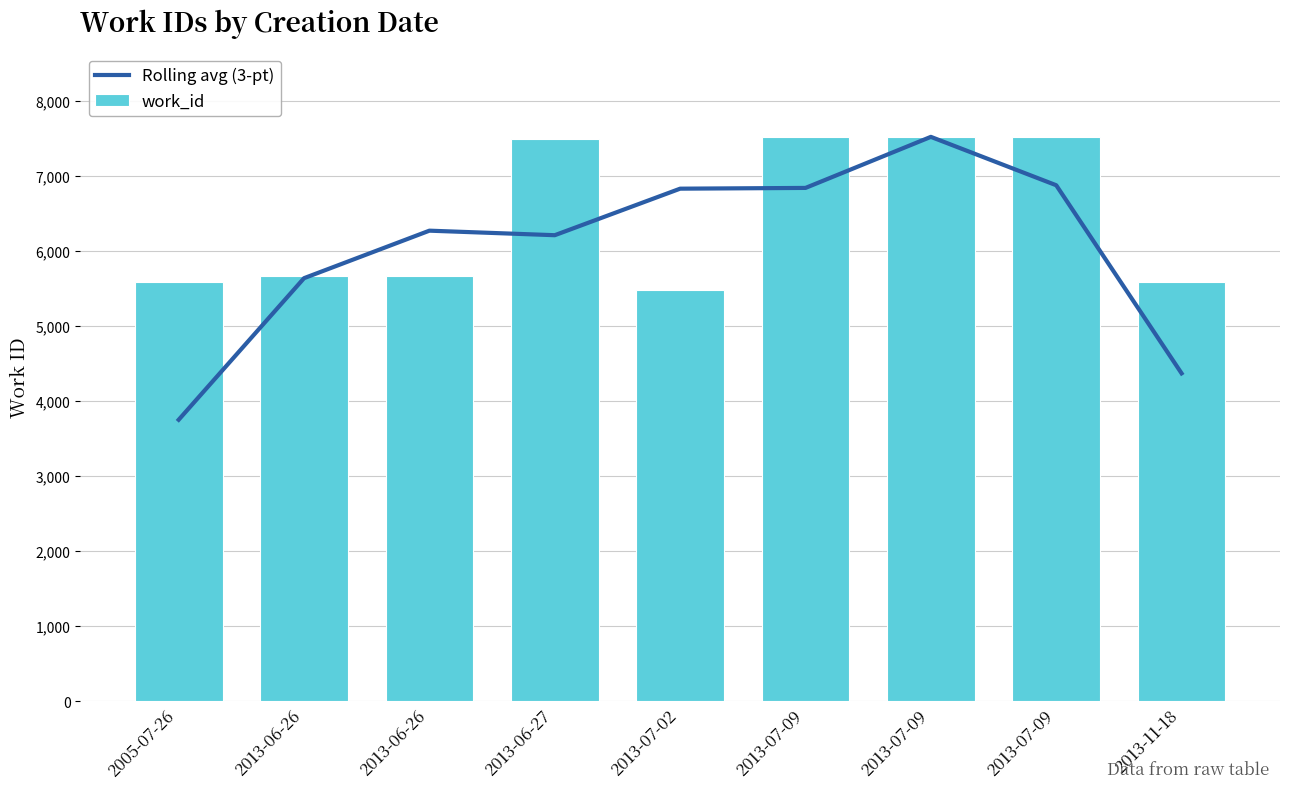

What is the label of the 1st bar from the right?

2013-11-18